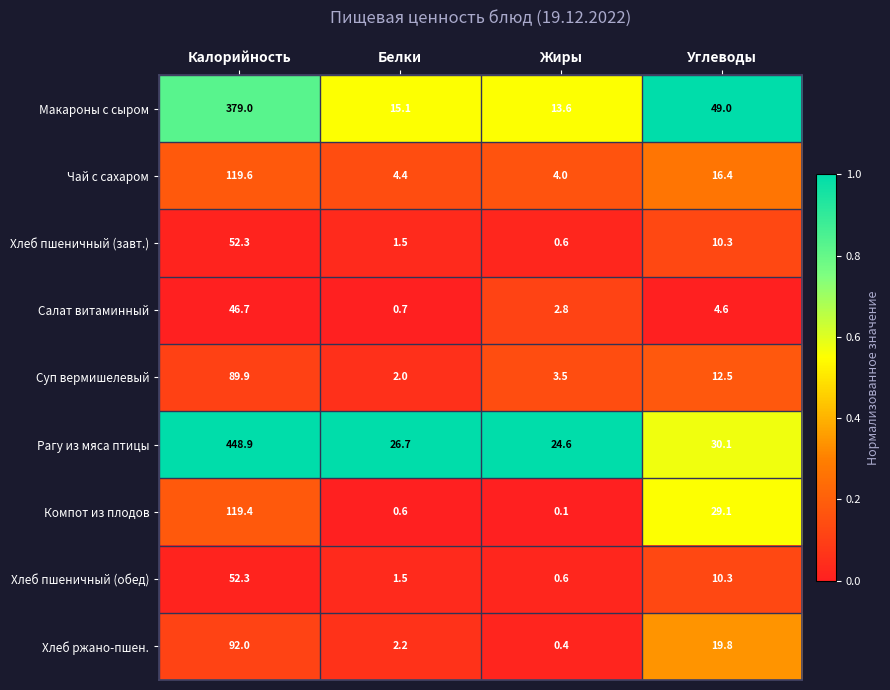

What is the lowest value of the Хлеб ржано-пшен. series?

0.4